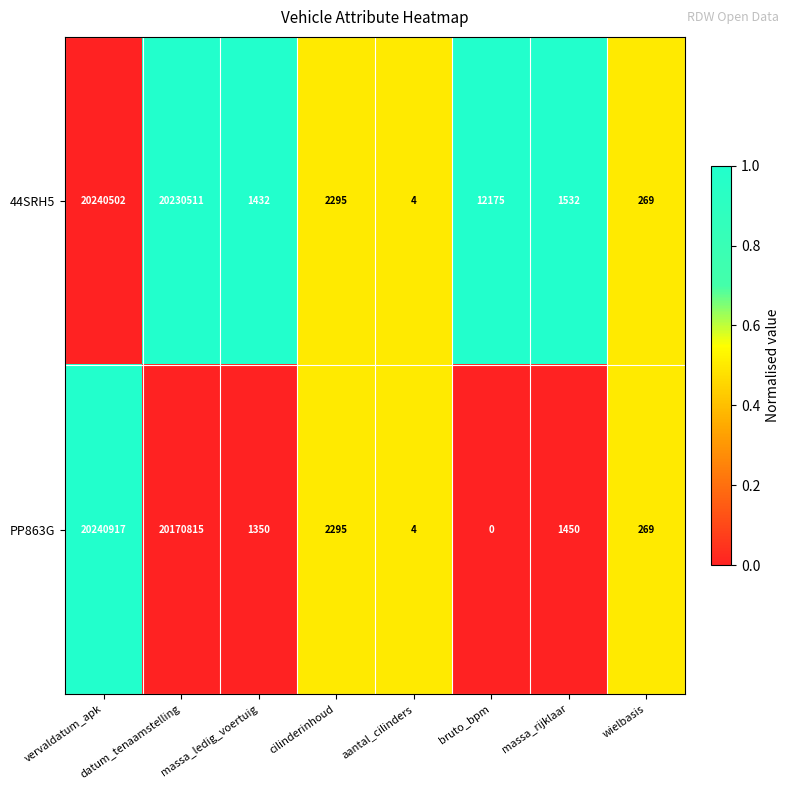

True or false: PP863G has a value of 20240917 at vervaldatum_apk.

True